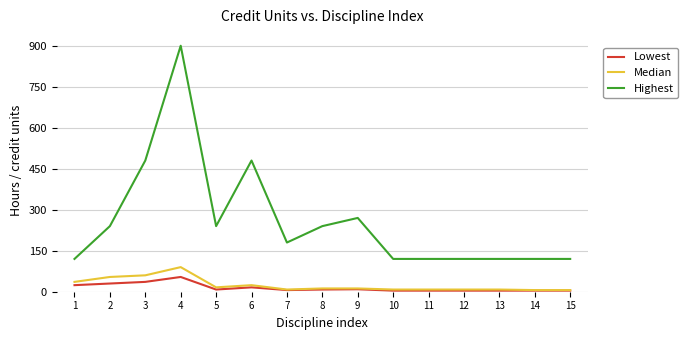

What is the greatest value displayed?

900